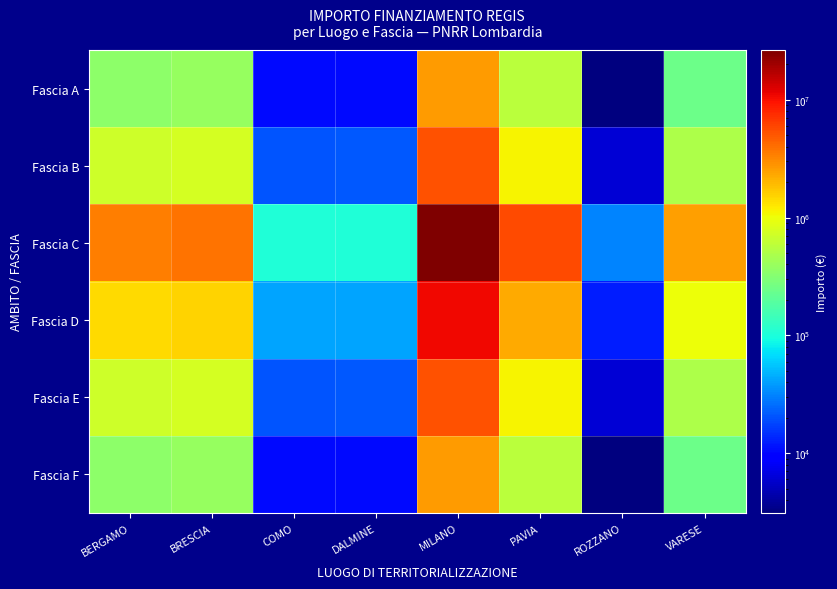

What is the total value across all series at COMO?

208762.6